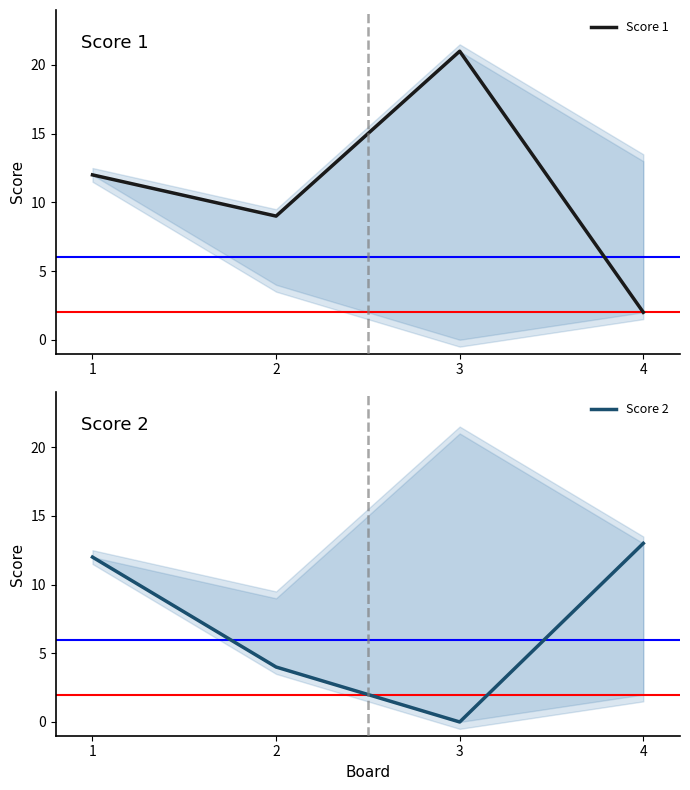

How many values in the Score 1 series are below 12?

2